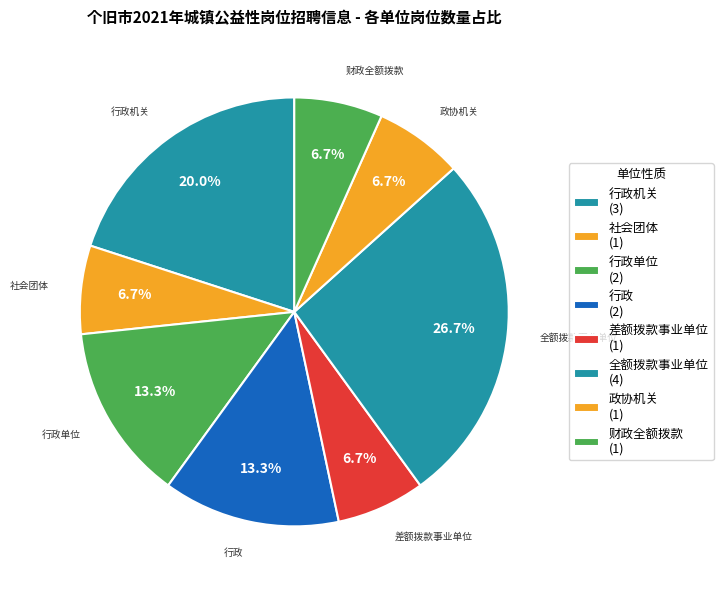

Does 政协机关 represent more than half of the total?

No